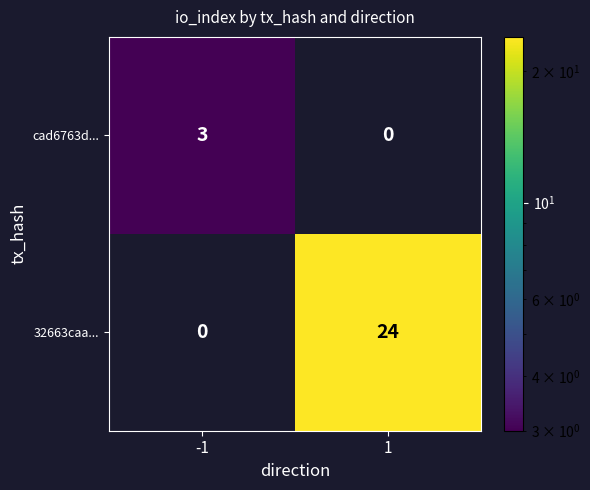

How many series are shown in this chart?

2